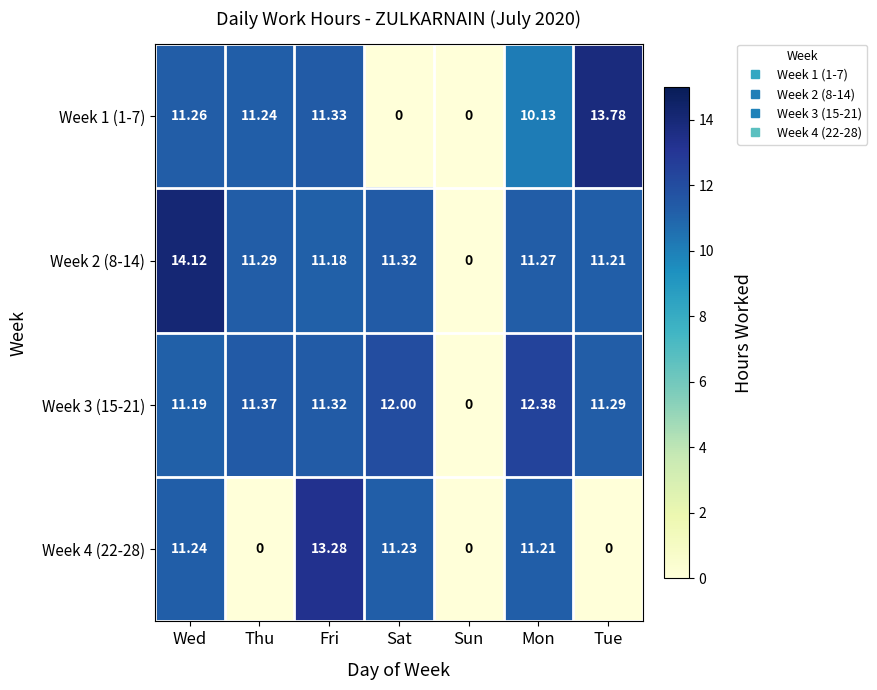

Which series has the largest total across all categories?

Week 2 (8-14)